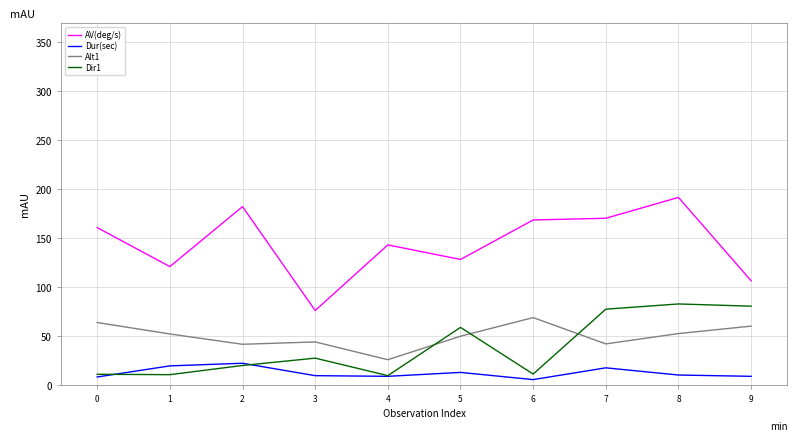

At how many categories does at least one series exceed 89?

9